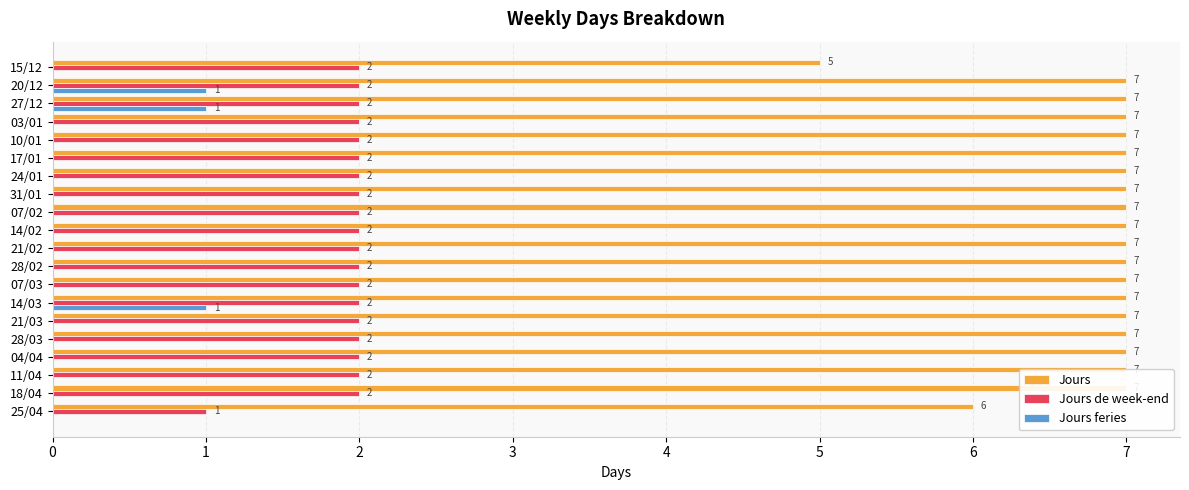

How many bars are there in total?

60